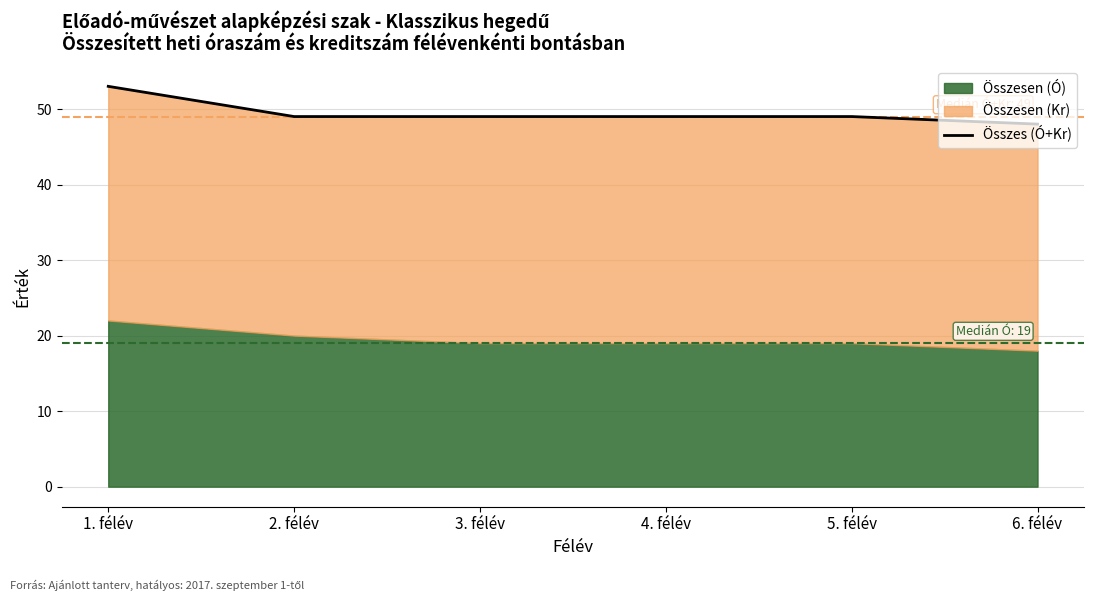

Count the number of values greater than 49.

1